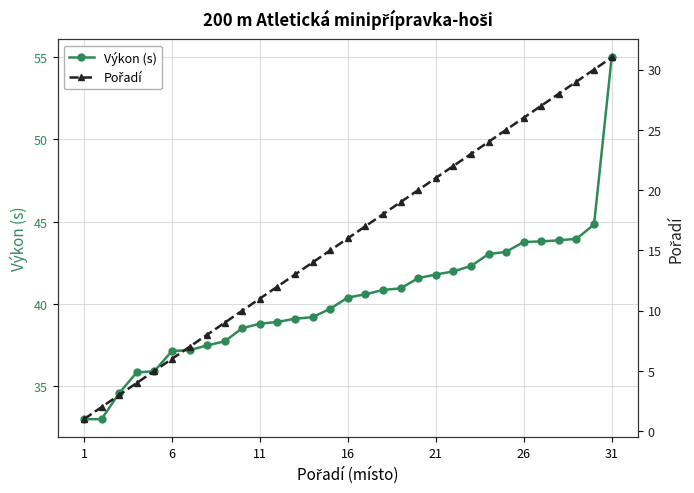

Reading left to right, what are all the values shown in this chart?

Výkon (s): 33.0	33.0	34.6	35.8	35.9	37.1	37.2	37.5	37.7	38.5	38.8	38.9	39.1	39.2	39.7	40.4	40.6	40.9	41.0	41.6	41.8	42.0	42.3	43.0	43.2	43.8	43.8	43.9	44.0	44.8	55.0
Pořadí: 1.0	2.0	3.0	4.0	5.0	6.0	7.0	8.0	9.0	10.0	11.0	12.0	13.0	14.0	15.0	16.0	17.0	18.0	19.0	20.0	21.0	22.0	23.0	24.0	25.0	26.0	27.0	28.0	29.0	30.0	31.0